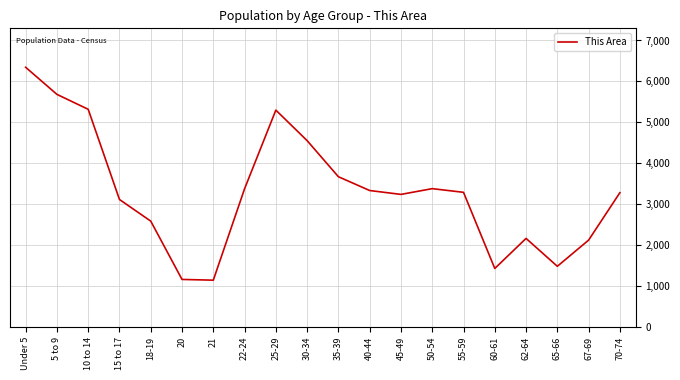

True or false: the data has more than 0 interior local peaks.

True